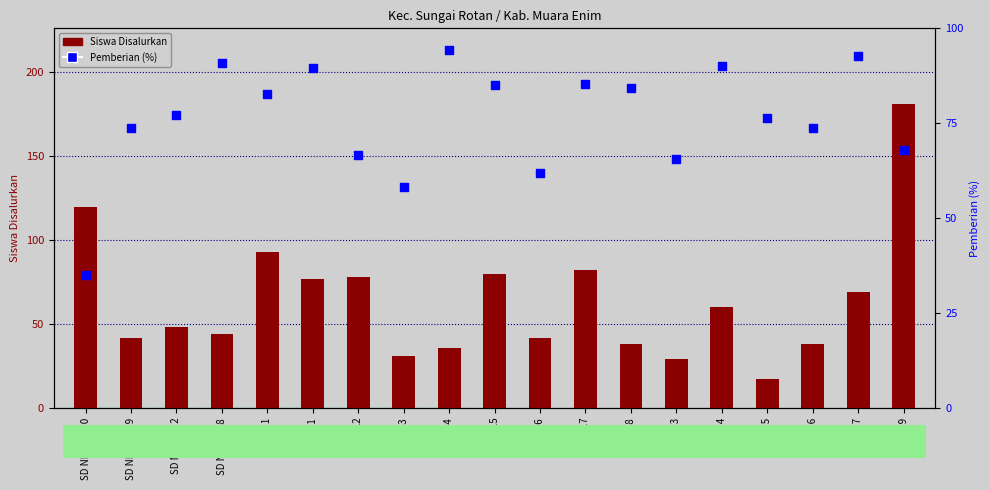

Which series has the largest Y range (max minus min)?

Siswa Disalurkan